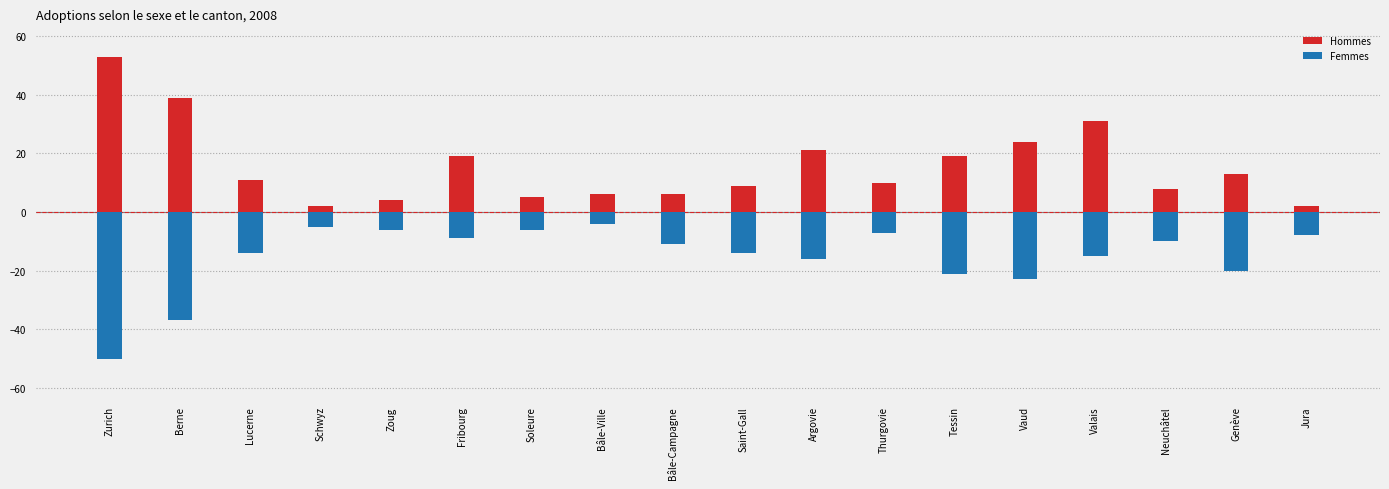

List the series in order of their overall mean, highest first.

Hommes, Femmes